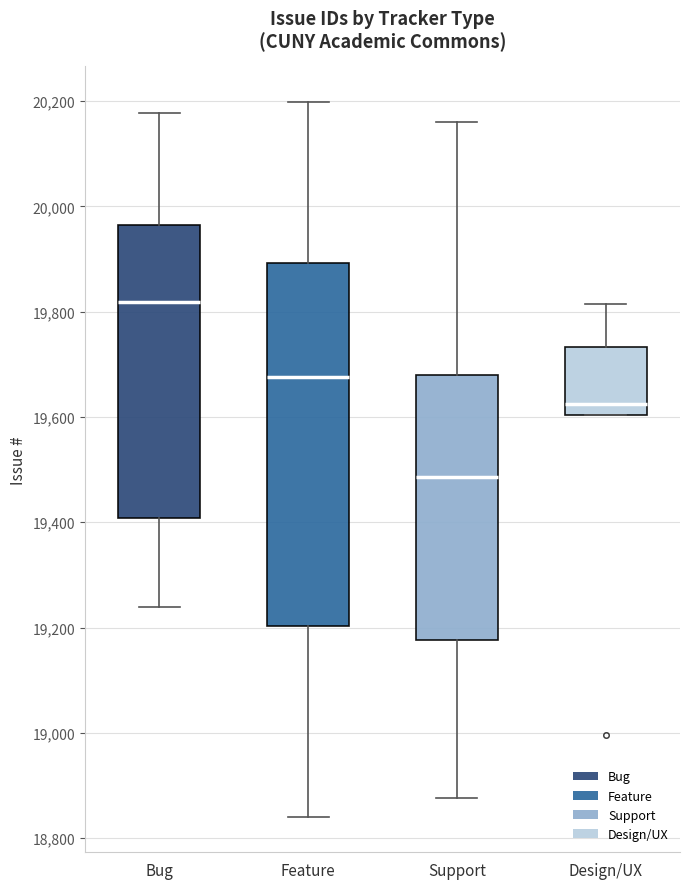

Reading left to right, read every box against the y-axis: the position of its median line, the range the box covers, and the ends of its whiskers. The values are not printed on the chart, so give them approximately, as read against the axis.

Bug: median 19820, box 19400 to 19960, whiskers 19240 to 20180
Feature: median 19680, box 19200 to 19900, whiskers 18840 to 20200
Support: median 19480, box 19180 to 19680, whiskers 18880 to 20160
Design/UX: median 19620, box 19600 to 19740, whiskers 19600 to 19820